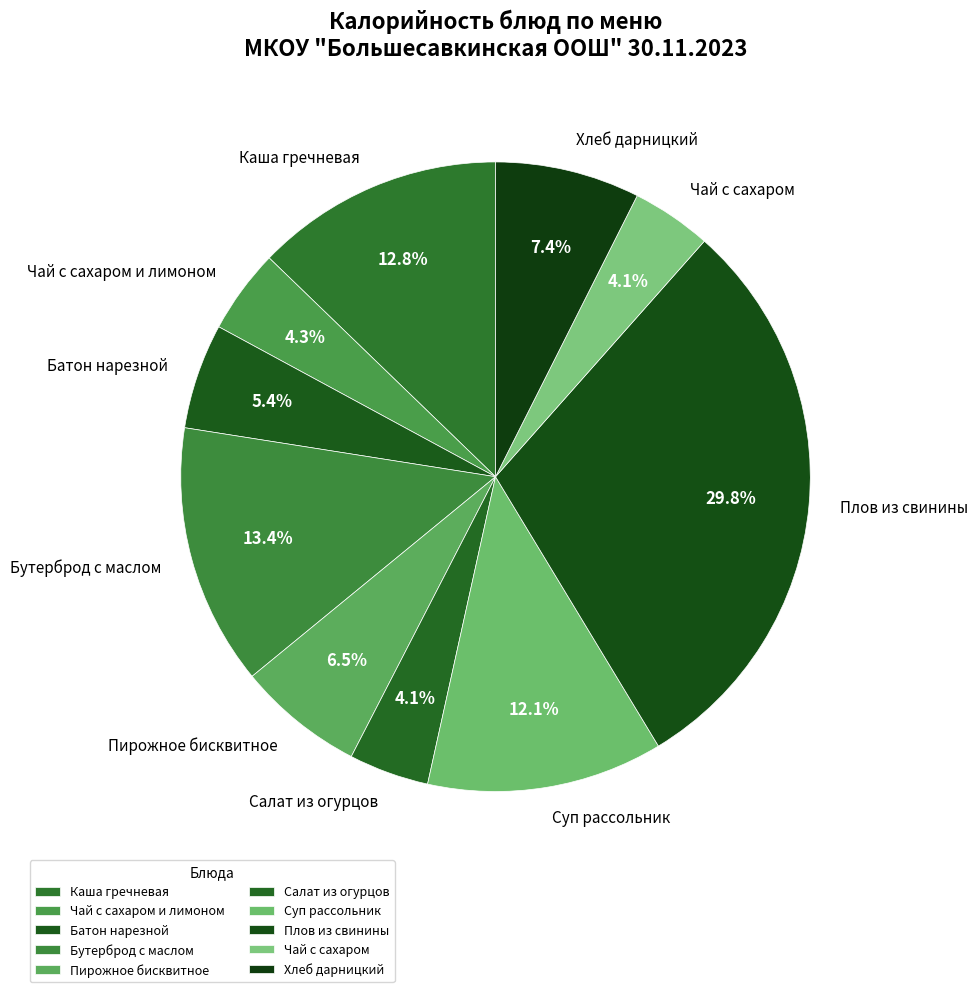

What portion of the pie excludes Пирожное бисквитное?

93.5%